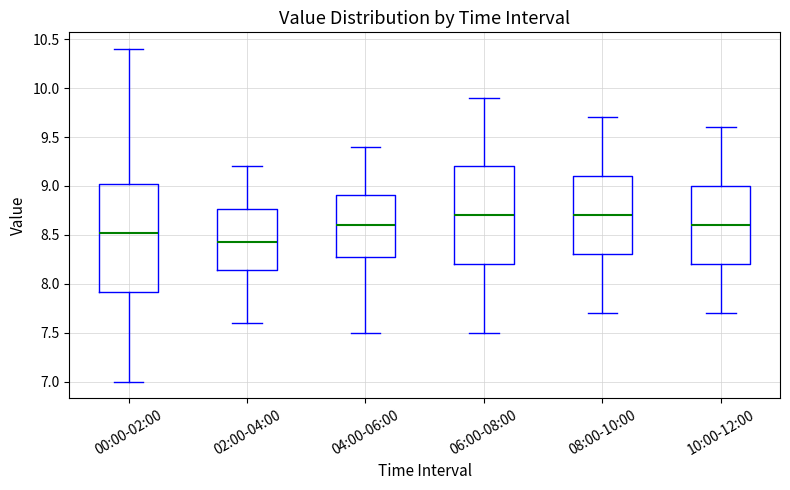

Which box is the tallest, from its lower edge to its upper edge?

00:00-02:00